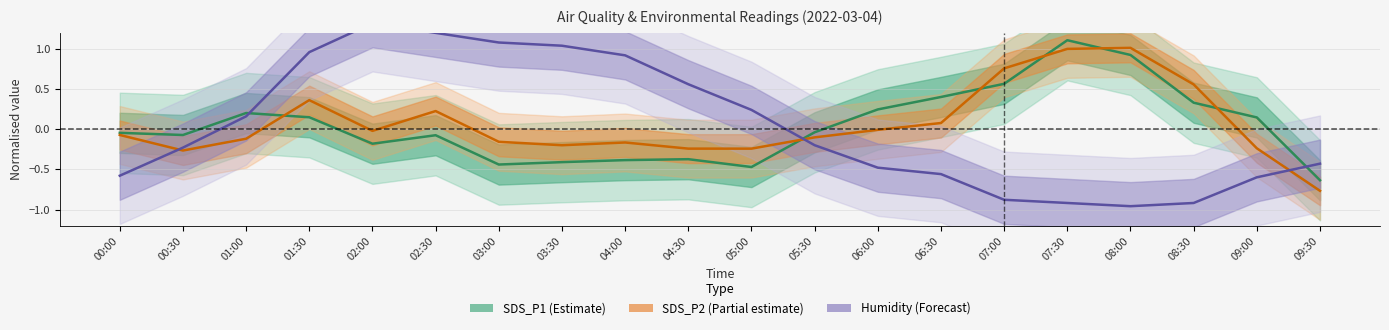

At which category does the chart reach its peak across all series?

02:00